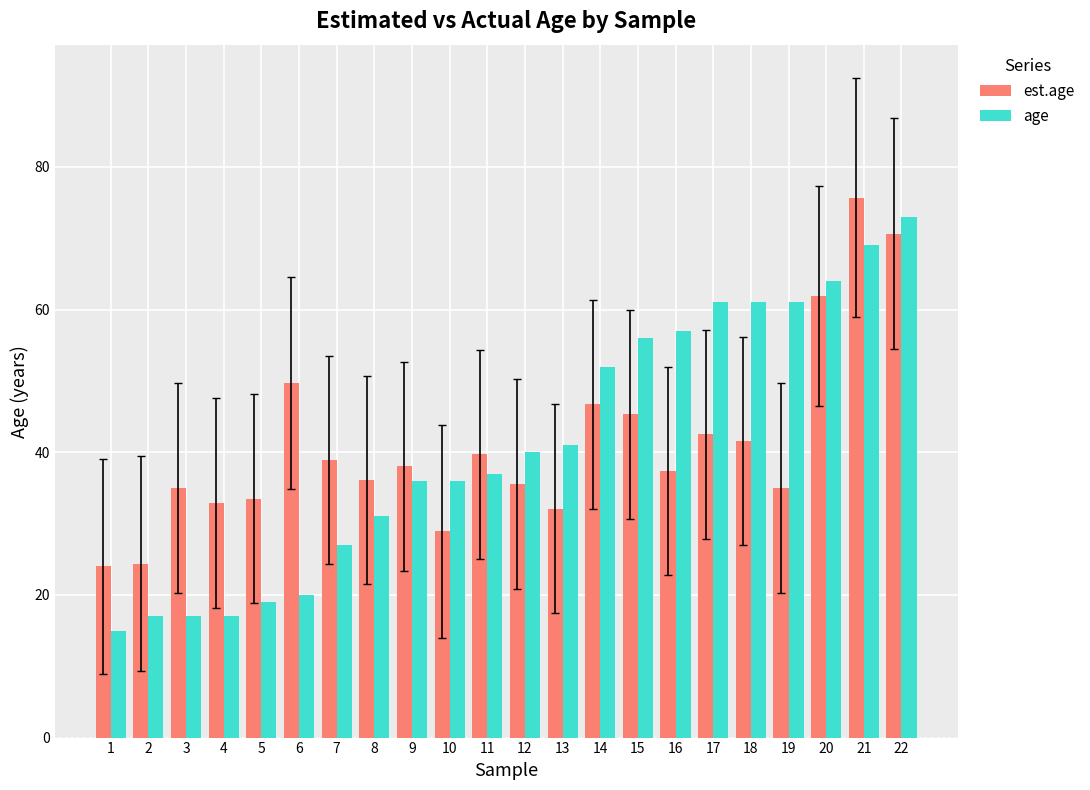

What is the average value of the est.age series?

41.2